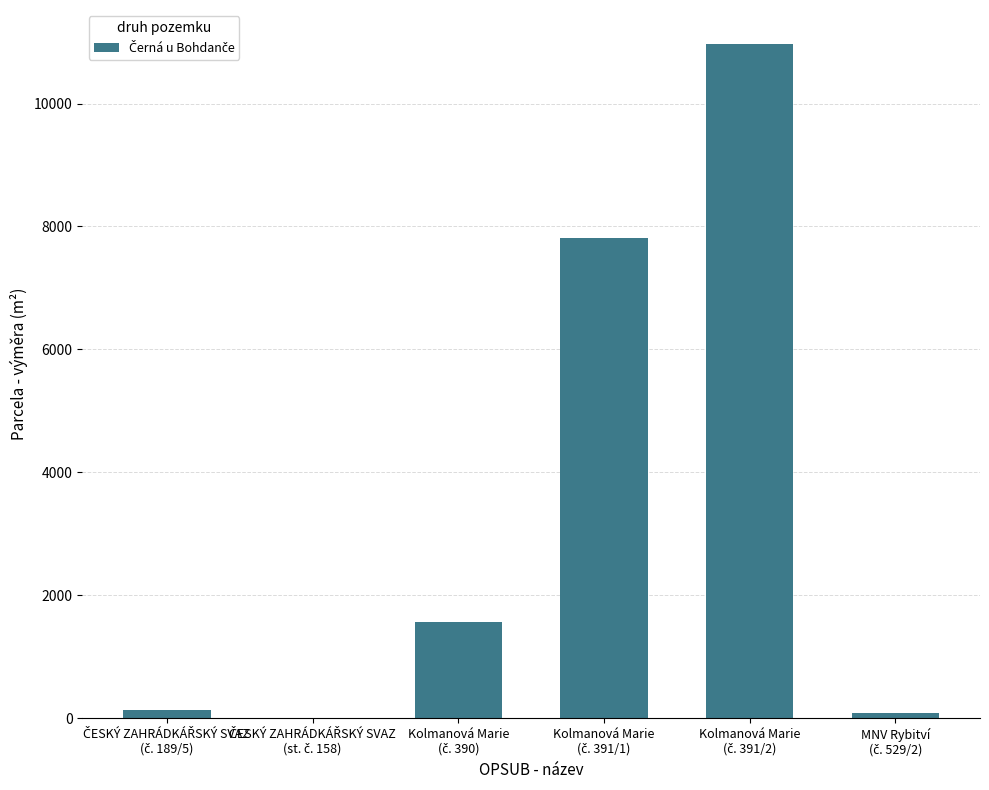

What is the greatest value displayed?

10973